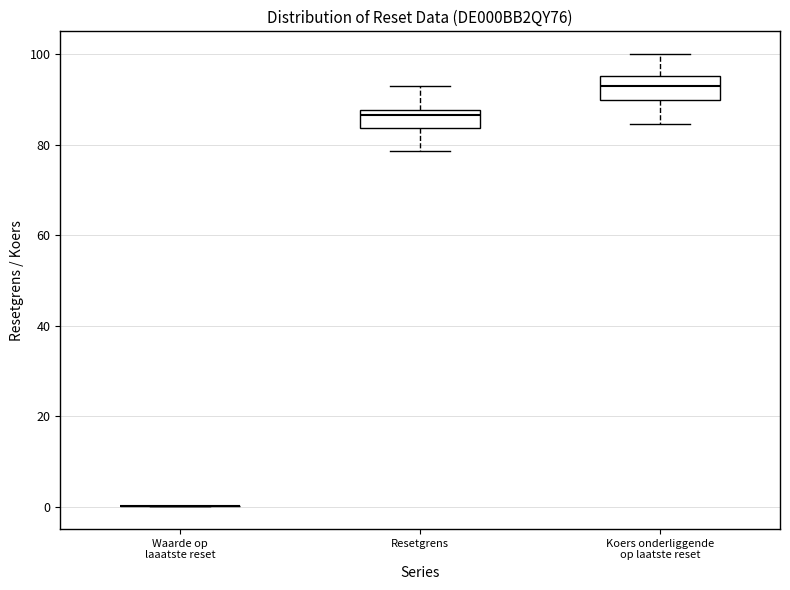

Reading left to right, transcribe this box plot: for each box, give where its median line is, the range the box spans, and where its two whiskers end, as read against the y-axis. The values are not printed on the chart, so give them approximately, as read against the axis.

Waarde op laaatste reset: box collapsed to a line at 0, whiskers 0 to 0
Resetgrens: median 86, box 84 to 88, whiskers 78 to 94
Koers onderliggende op laatste reset: median 94, box 90 to 96, whiskers 84 to 100